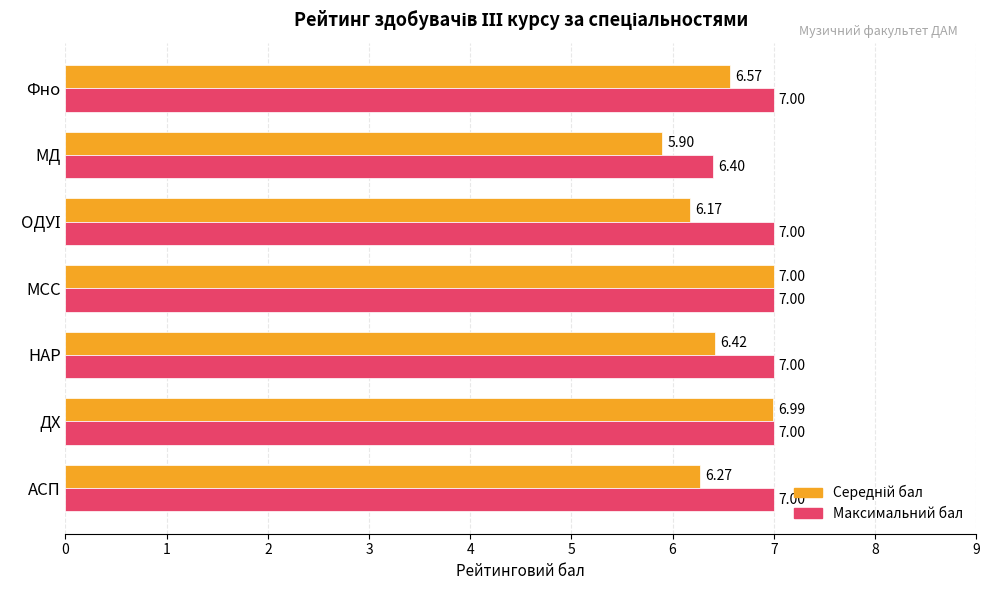

Which series has the largest total across all categories?

Максимальний бал